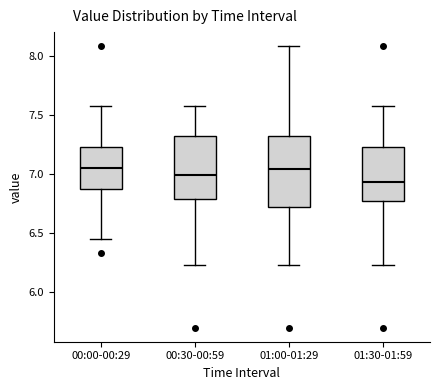

Where does the median line of the box for 00:00-00:29 sit on the y-axis? The values are not printed on the chart, so give them approximately, as read against the axis.

7.05